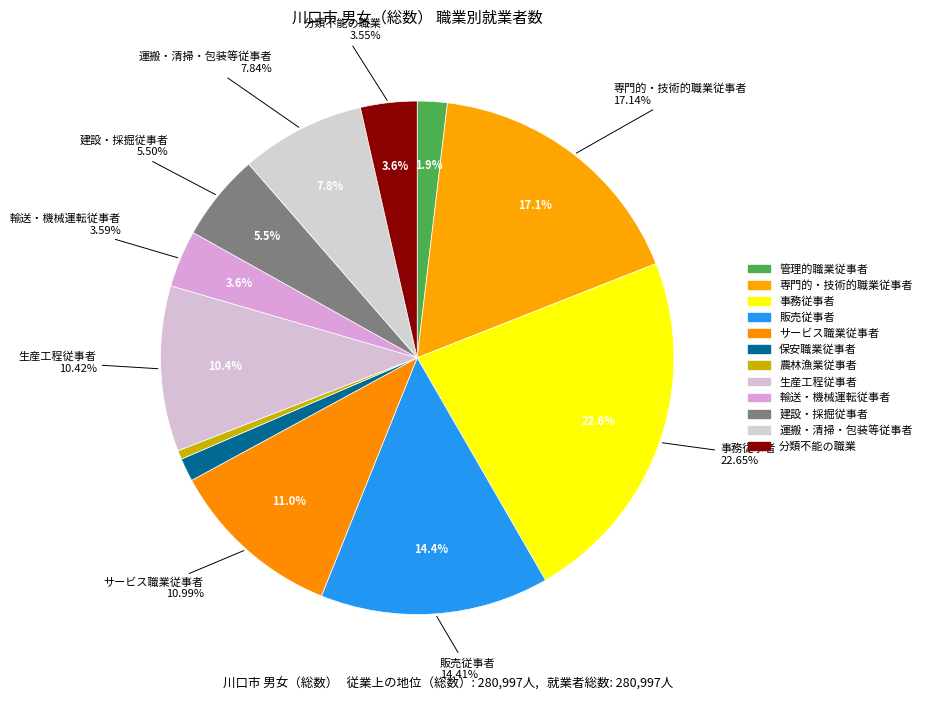

To the nearest percent, what portion does 輸送・機械運転従事者 represent?

4%